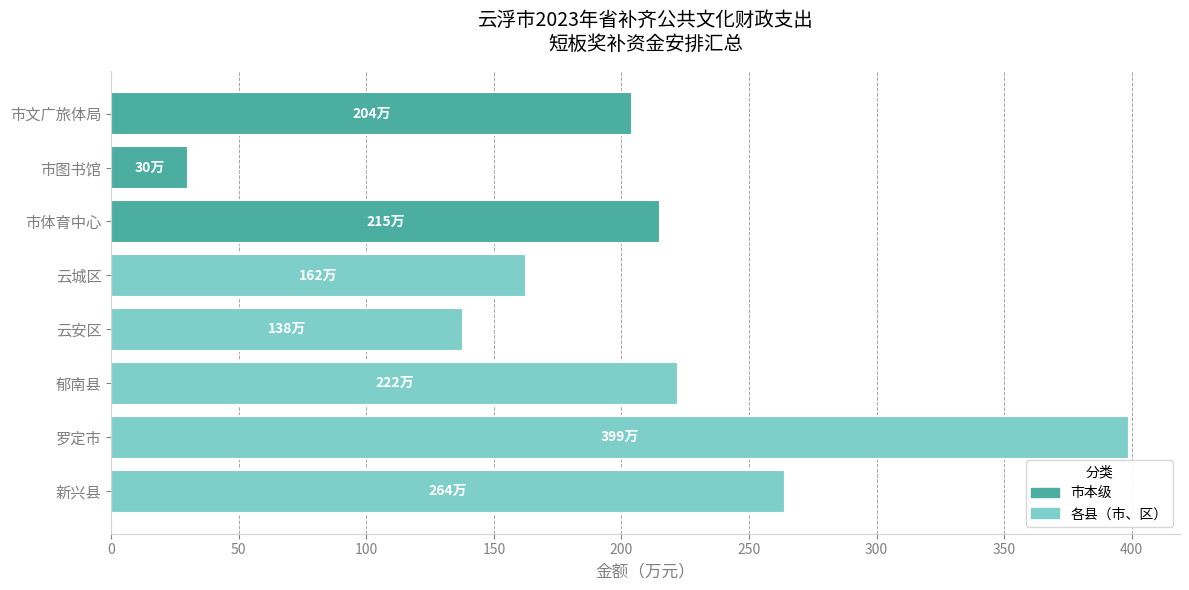

At which label is the value closest to 214?

市体育中心